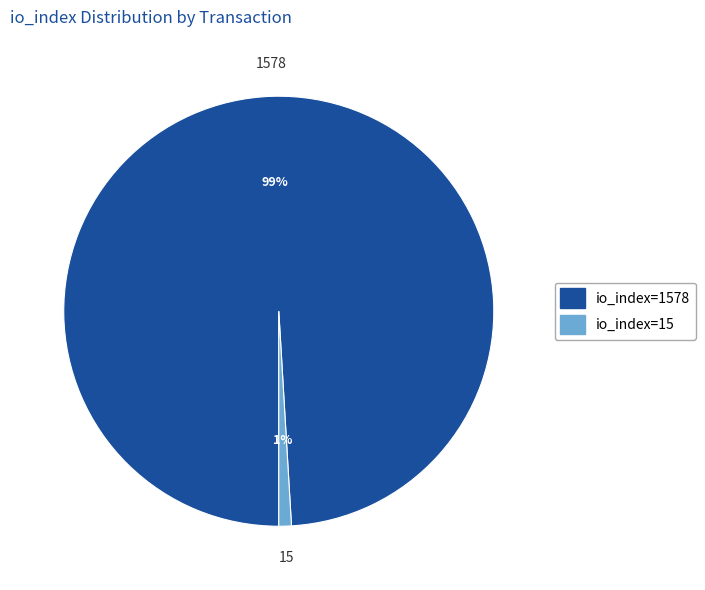

To the nearest percent, what is the combined percentage of io_index=1578 and io_index=15?

100%